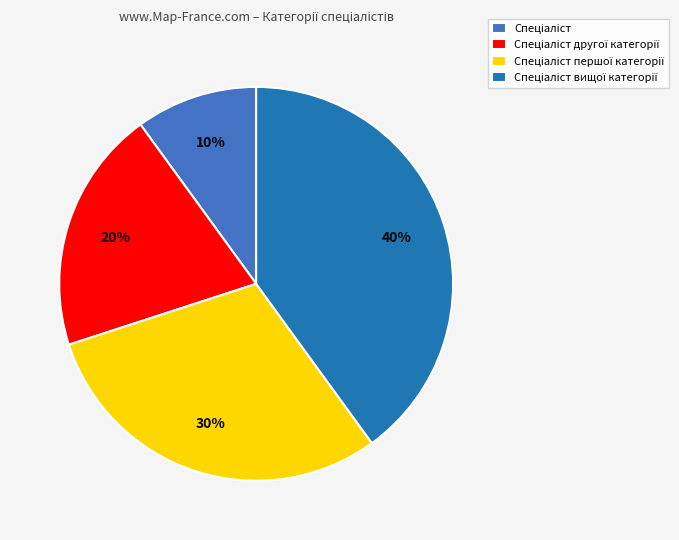

To the nearest percent, what is the difference between the largest and smallest slice percentages?

30%